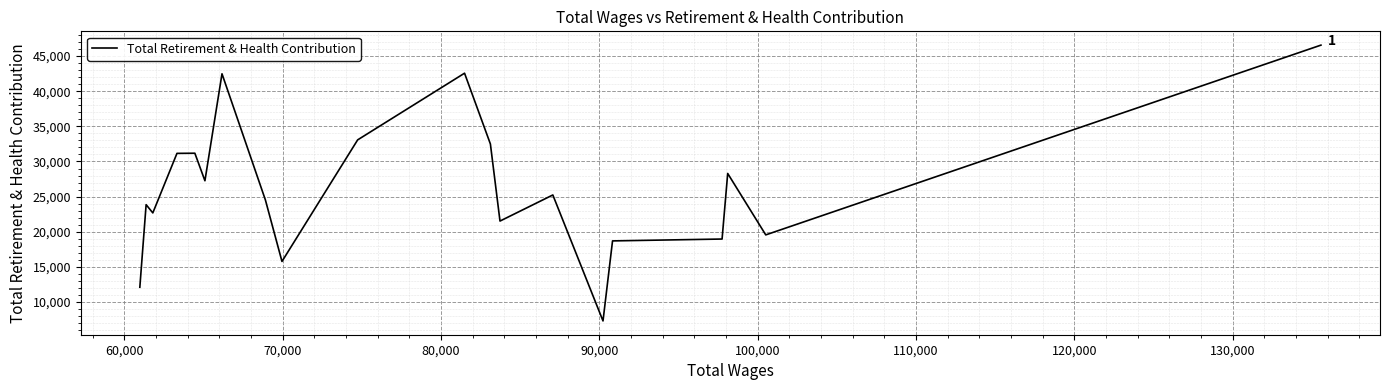

What is the difference between the maximum and minimum values?

39250